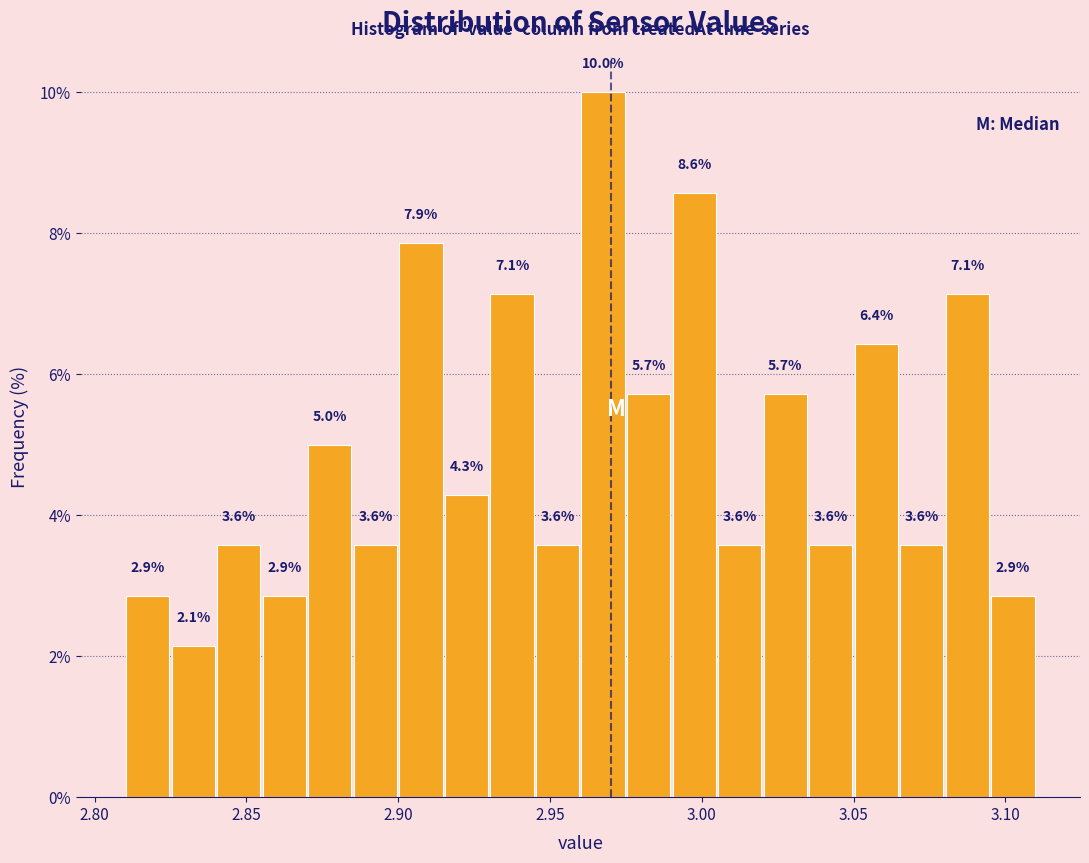

Around what value on the x-axis is the tallest bar? Give the approximate position of its centre, as read against the axis.

2.970